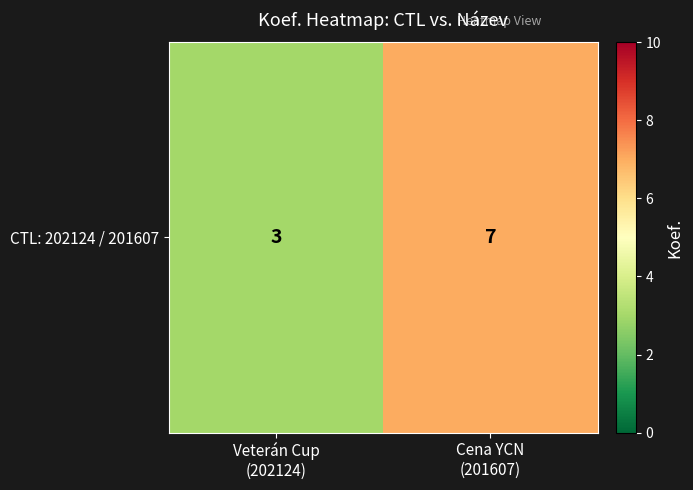

Approximately how many times larger is the value at Cena YCN
(201607) compared to Veterán Cup
(202124)?

2.3